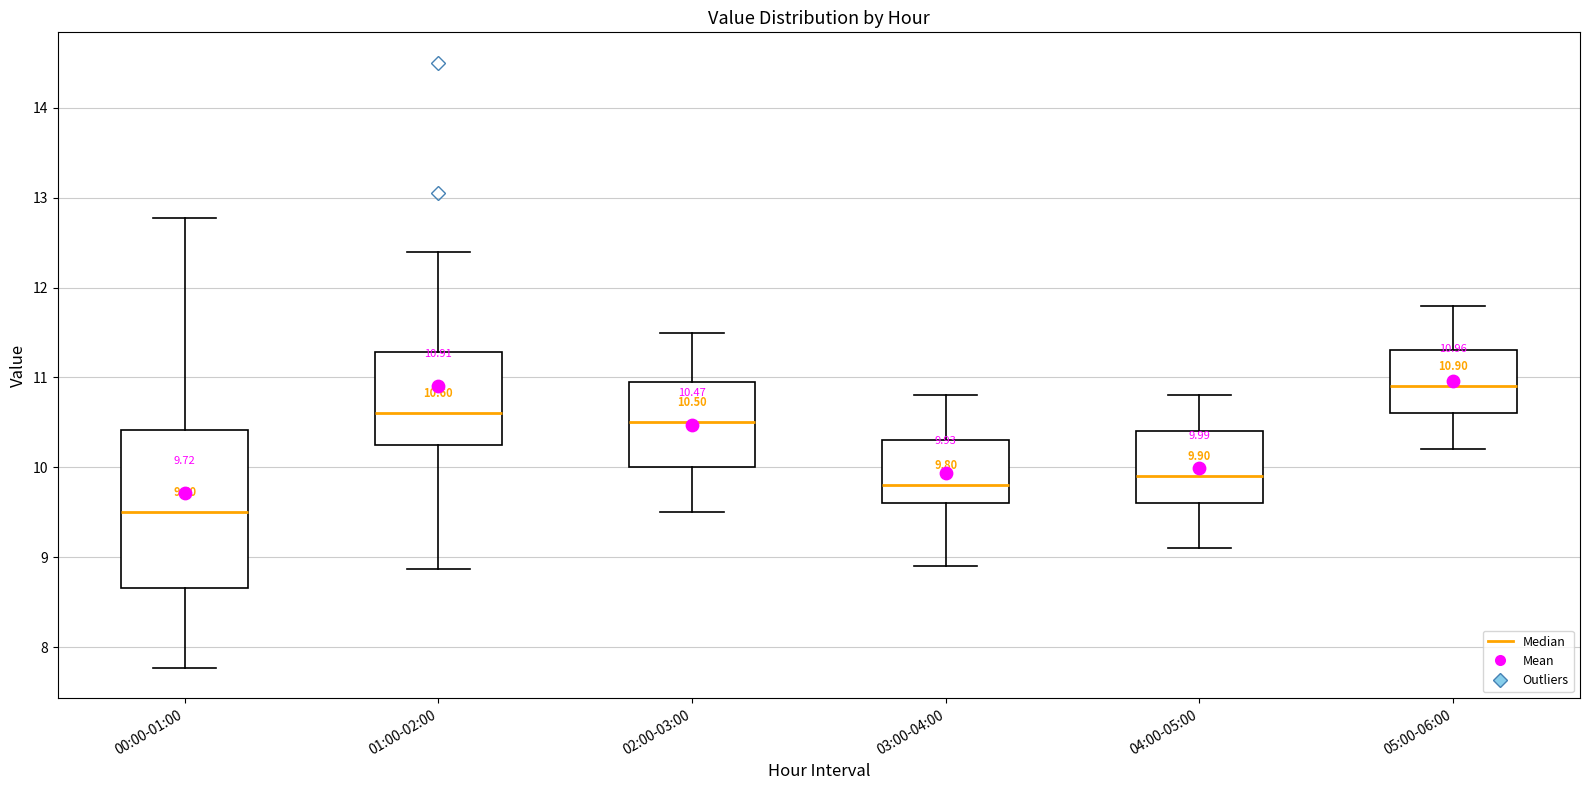

Which box's median line is the lowest?

00:00-01:00